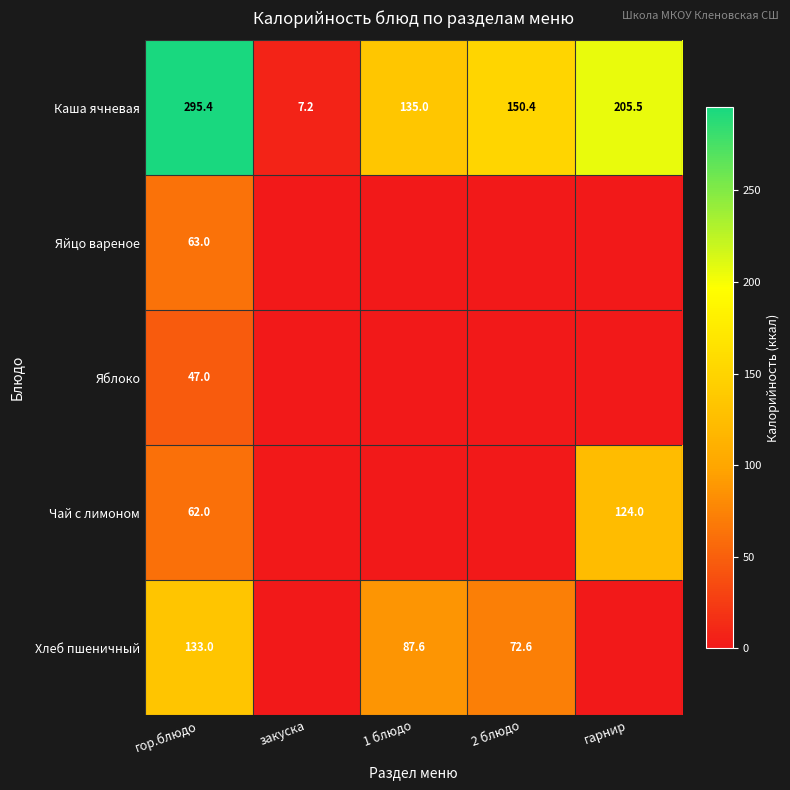

What is the spread (max minus min) of values at гор.блюдо?

248.4